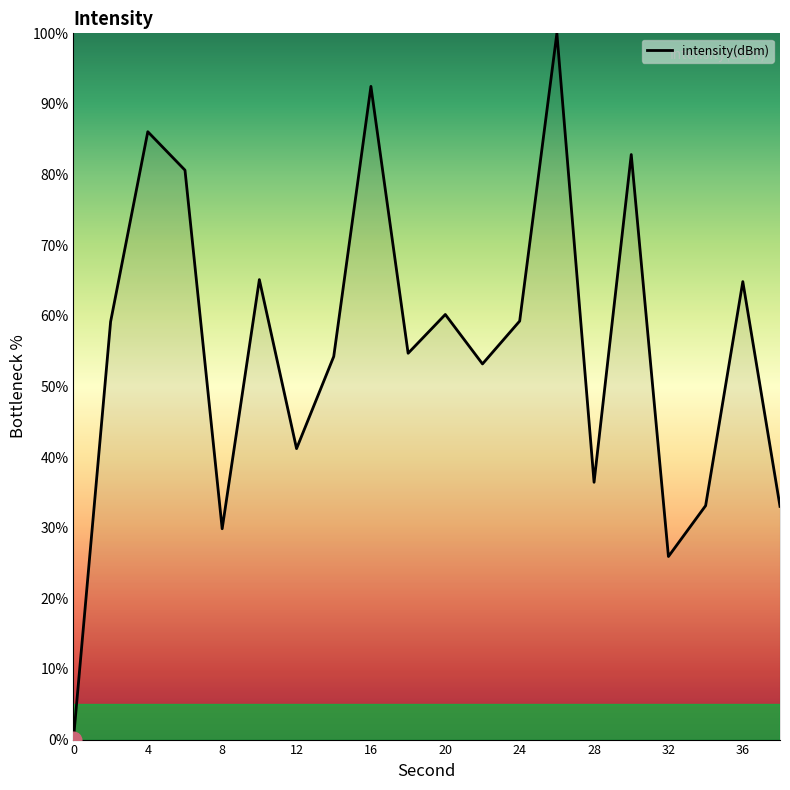

How many interior local valleys (lower than both neighbors) does the data have?

6